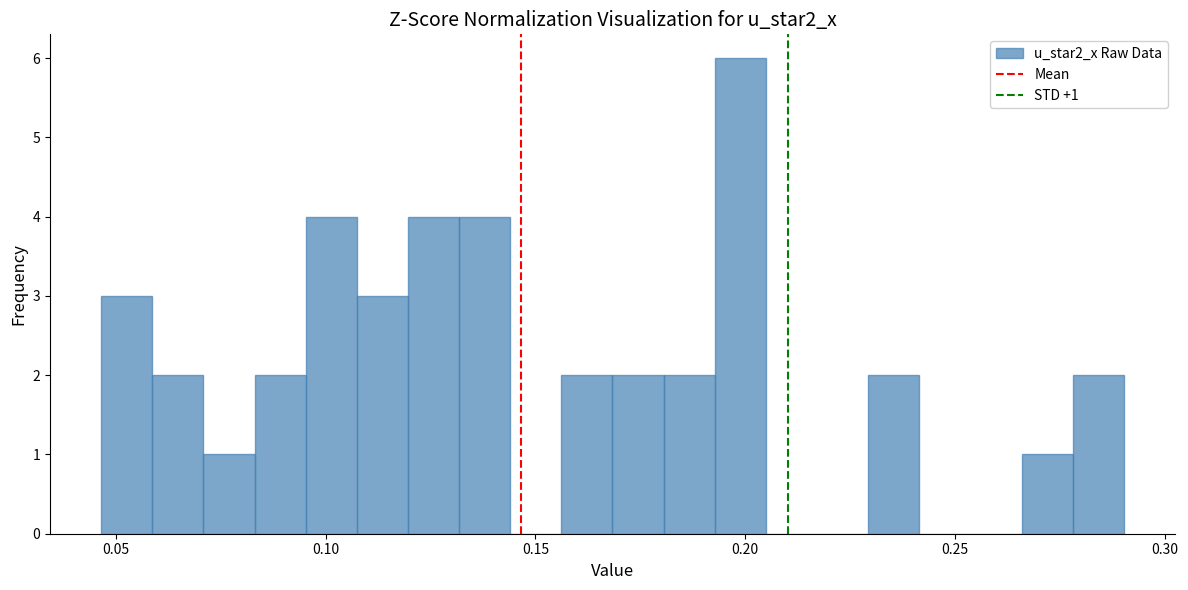

Read against the x-axis, roughly where is the centre of the tallest bar?

0.200